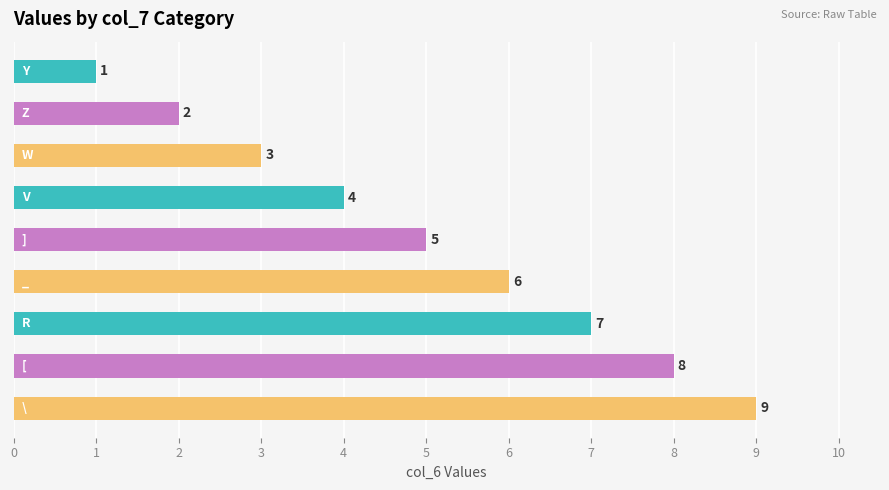

What is the maximum value shown in the chart?

9